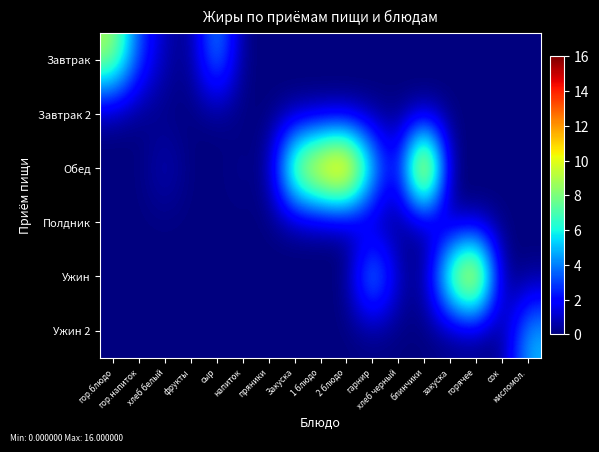

Which series changed the most between закуска and горячее?

Ужин